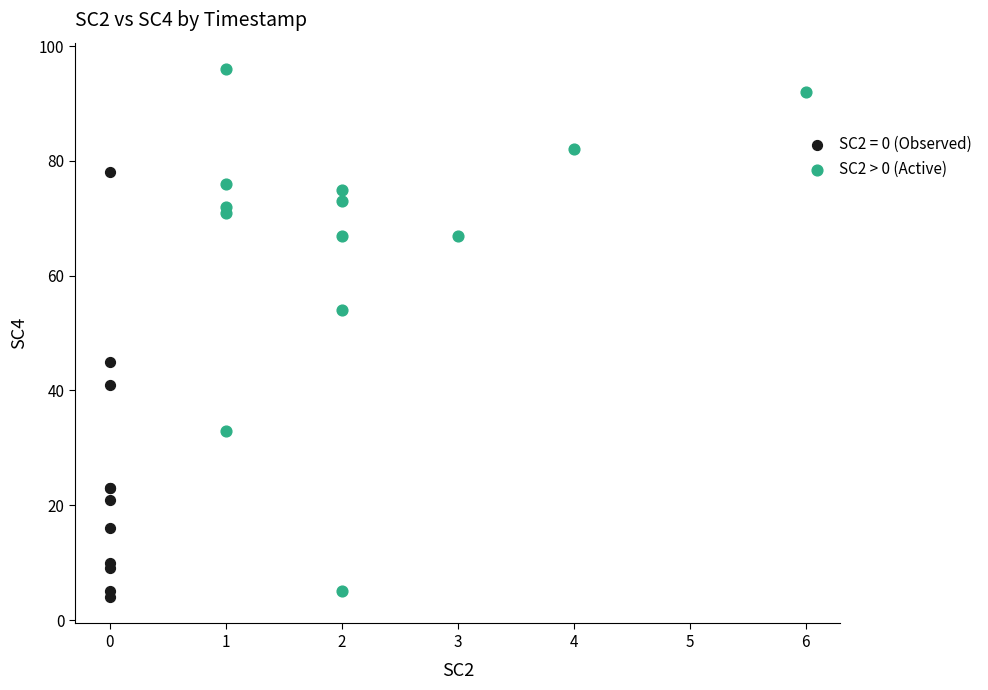

Which series has the widest spread of Y values?

SC2 > 0 (Active)